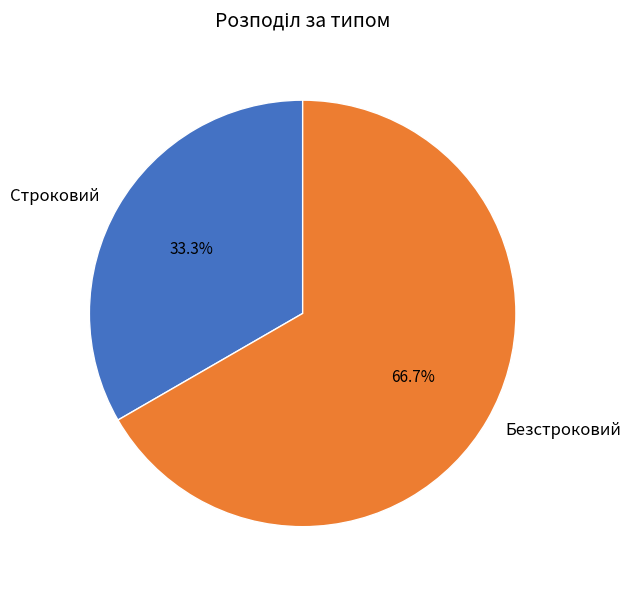

Is it true that Строковий is 48% of the pie?

False